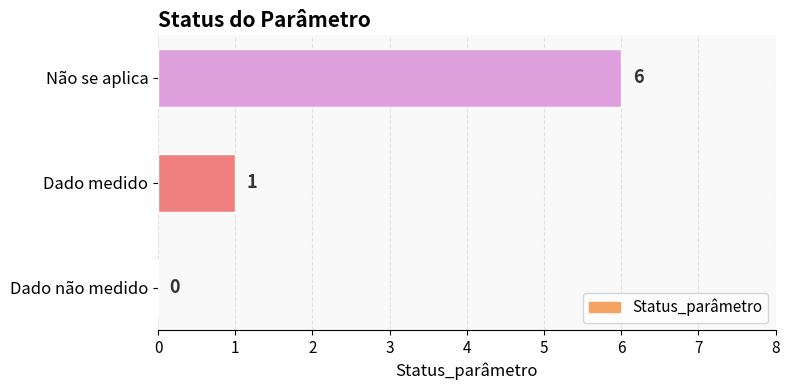

Where is the data nearest to the value 3?

Dado medido